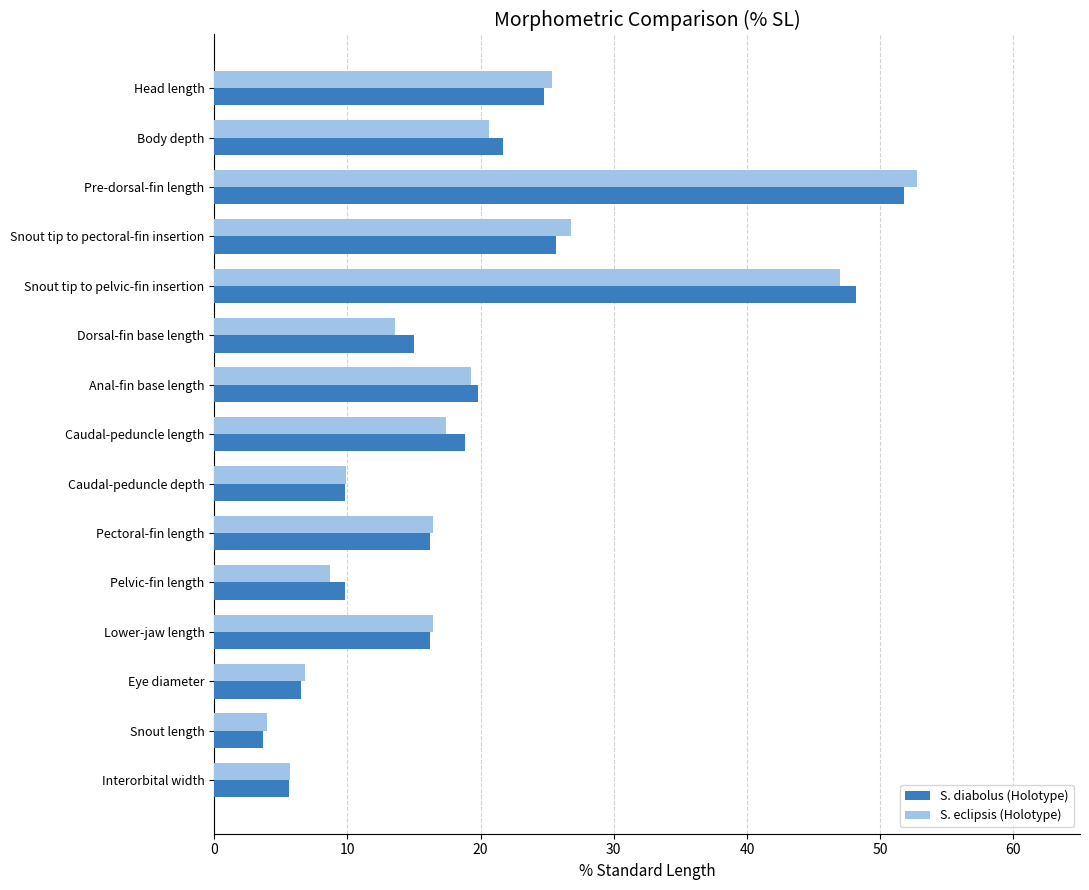

The value of S. eclipsis (Holotype) at Head length is 5.5. True or false?

False